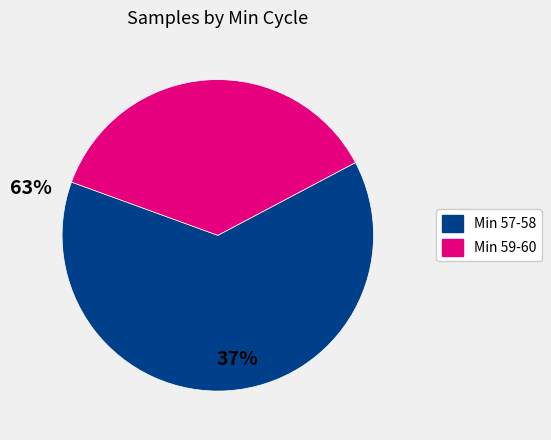

Is there any slice that represents more than half of the pie?

Yes